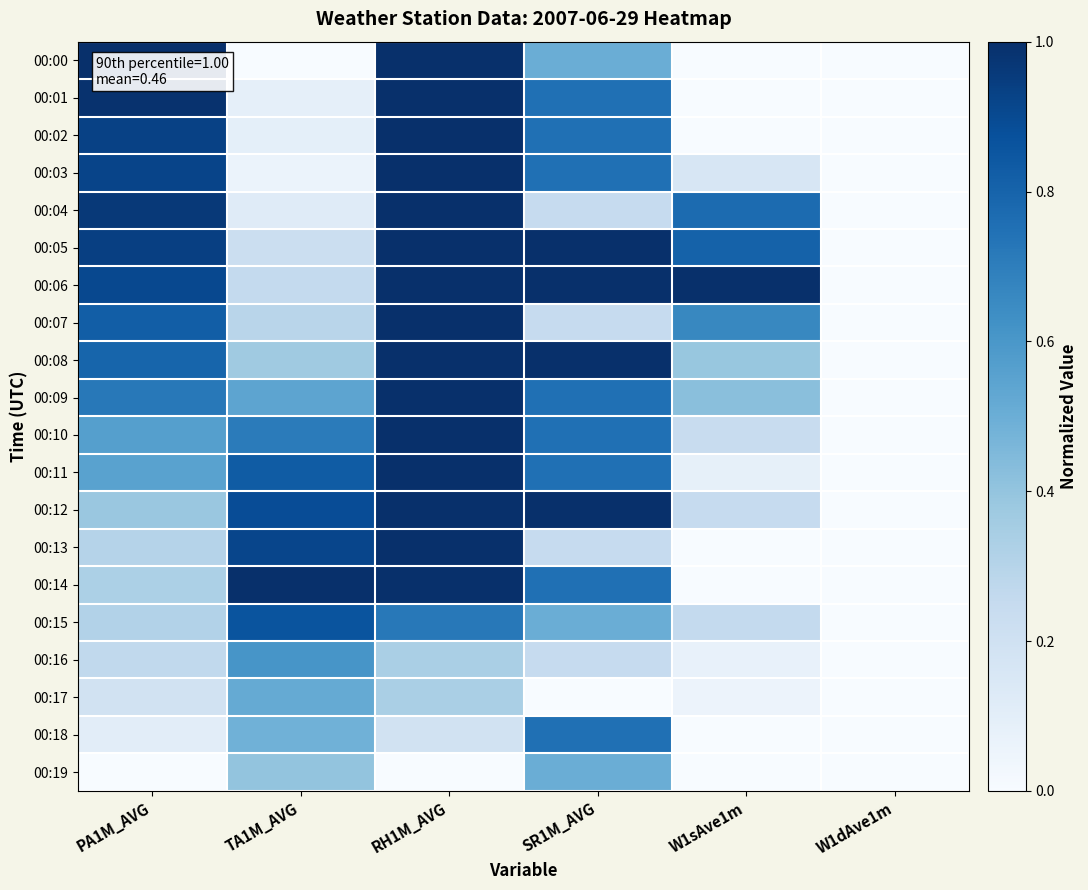

Reading left to right, list all the values displayed in this chart.

00:00: PA1M_AVG=1.0	TA1M_AVG=0.0	RH1M_AVG=1.0	SR1M_AVG=0.5	W1sAve1m=0.0	W1dAve1m=0.0
00:01: PA1M_AVG=1.0	TA1M_AVG=0.1	RH1M_AVG=1.0	SR1M_AVG=0.8	W1sAve1m=0.0	W1dAve1m=0.0
00:02: PA1M_AVG=0.9	TA1M_AVG=0.1	RH1M_AVG=1.0	SR1M_AVG=0.8	W1sAve1m=0.0	W1dAve1m=0.0
00:03: PA1M_AVG=0.9	TA1M_AVG=0.1	RH1M_AVG=1.0	SR1M_AVG=0.8	W1sAve1m=0.2	W1dAve1m=0.0
00:04: PA1M_AVG=1.0	TA1M_AVG=0.1	RH1M_AVG=1.0	SR1M_AVG=0.2	W1sAve1m=0.8	W1dAve1m=0.0
00:05: PA1M_AVG=0.9	TA1M_AVG=0.2	RH1M_AVG=1.0	SR1M_AVG=1.0	W1sAve1m=0.8	W1dAve1m=0.0
00:06: PA1M_AVG=0.9	TA1M_AVG=0.3	RH1M_AVG=1.0	SR1M_AVG=1.0	W1sAve1m=1.0	W1dAve1m=0.0
00:07: PA1M_AVG=0.8	TA1M_AVG=0.3	RH1M_AVG=1.0	SR1M_AVG=0.2	W1sAve1m=0.7	W1dAve1m=0.0
00:08: PA1M_AVG=0.8	TA1M_AVG=0.4	RH1M_AVG=1.0	SR1M_AVG=1.0	W1sAve1m=0.4	W1dAve1m=0.0
00:09: PA1M_AVG=0.7	TA1M_AVG=0.5	RH1M_AVG=1.0	SR1M_AVG=0.8	W1sAve1m=0.4	W1dAve1m=0.0
00:10: PA1M_AVG=0.6	TA1M_AVG=0.7	RH1M_AVG=1.0	SR1M_AVG=0.8	W1sAve1m=0.2	W1dAve1m=0.0
00:11: PA1M_AVG=0.6	TA1M_AVG=0.8	RH1M_AVG=1.0	SR1M_AVG=0.8	W1sAve1m=0.1	W1dAve1m=0.0
00:12: PA1M_AVG=0.4	TA1M_AVG=0.9	RH1M_AVG=1.0	SR1M_AVG=1.0	W1sAve1m=0.2	W1dAve1m=0.0
00:13: PA1M_AVG=0.3	TA1M_AVG=0.9	RH1M_AVG=1.0	SR1M_AVG=0.2	W1sAve1m=0.0	W1dAve1m=0.0
00:14: PA1M_AVG=0.3	TA1M_AVG=1.0	RH1M_AVG=1.0	SR1M_AVG=0.8	W1sAve1m=0.0	W1dAve1m=0.0
00:15: PA1M_AVG=0.3	TA1M_AVG=0.9	RH1M_AVG=0.7	SR1M_AVG=0.5	W1sAve1m=0.3	W1dAve1m=0.0
00:16: PA1M_AVG=0.3	TA1M_AVG=0.6	RH1M_AVG=0.3	SR1M_AVG=0.2	W1sAve1m=0.1	W1dAve1m=0.0
00:17: PA1M_AVG=0.2	TA1M_AVG=0.5	RH1M_AVG=0.3	SR1M_AVG=0.0	W1sAve1m=0.1	W1dAve1m=0.0
00:18: PA1M_AVG=0.1	TA1M_AVG=0.5	RH1M_AVG=0.2	SR1M_AVG=0.8	W1sAve1m=0.0	W1dAve1m=0.0
00:19: PA1M_AVG=0.0	TA1M_AVG=0.4	RH1M_AVG=0.0	SR1M_AVG=0.5	W1sAve1m=0.0	W1dAve1m=0.0